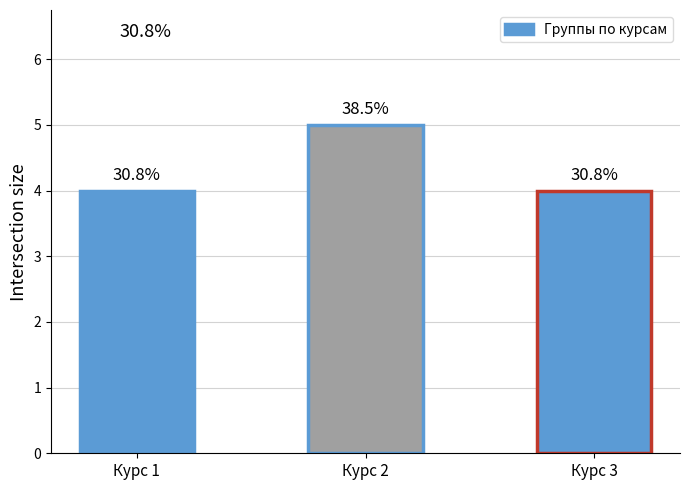

What is the approximate value at Курс 2?

5